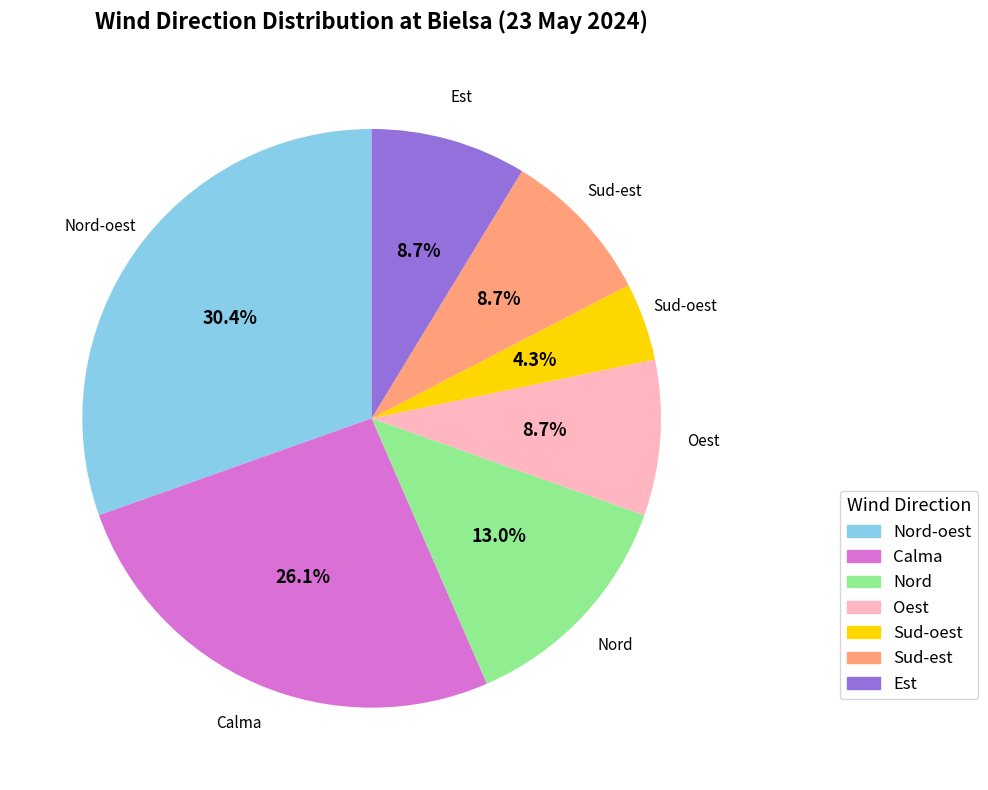

True or false: Oest accounts for 2% of the total.

False